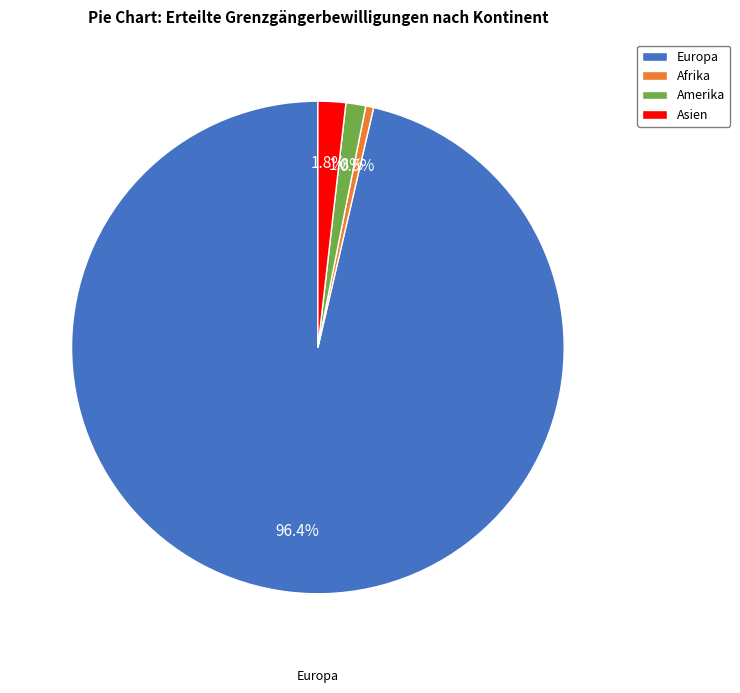

What percentage is the Asien slice, to the nearest percent?

2%